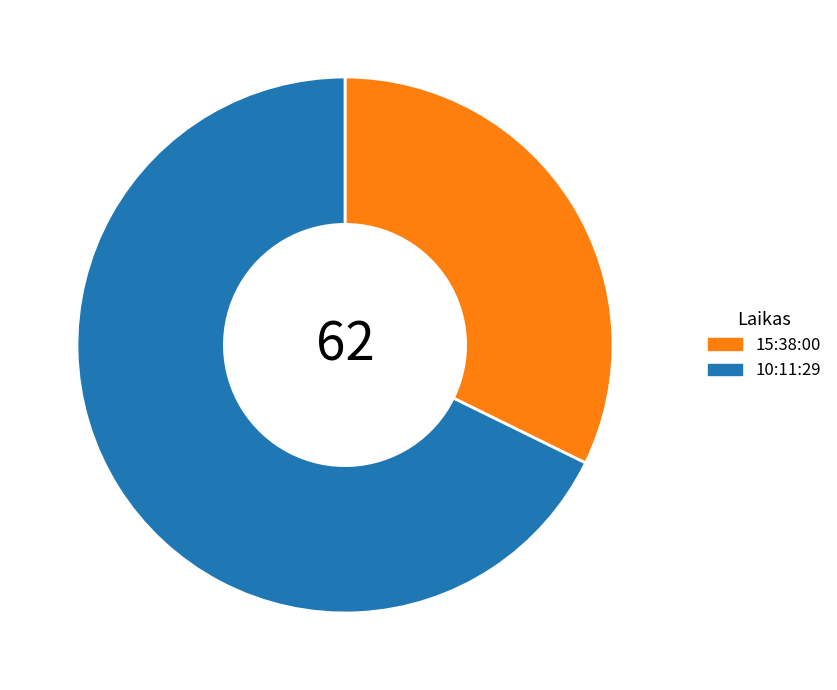

Which category has the smallest portion of the pie?

15:38:00